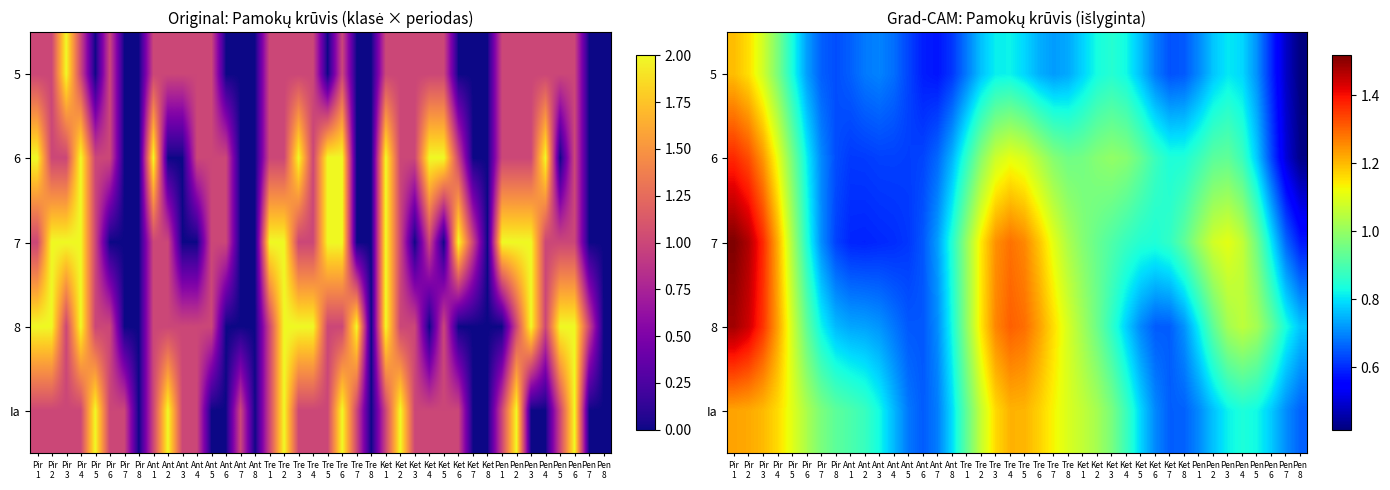

At which label does 7 reach its peak?

Pir 1